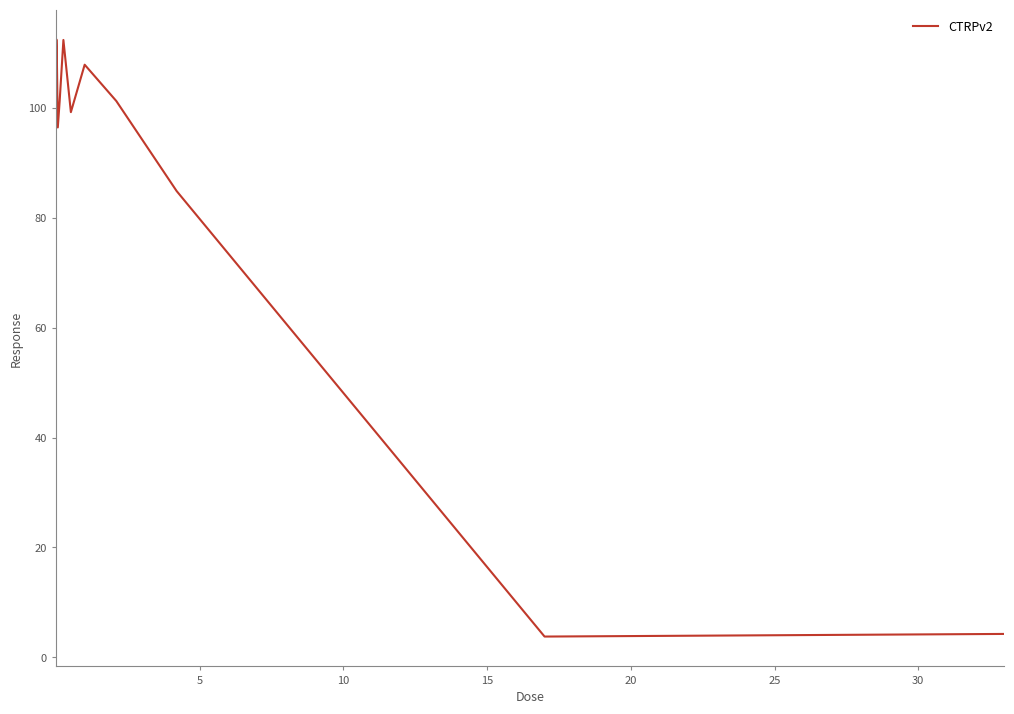

What is the difference between the maximum and minimum values?

108.6